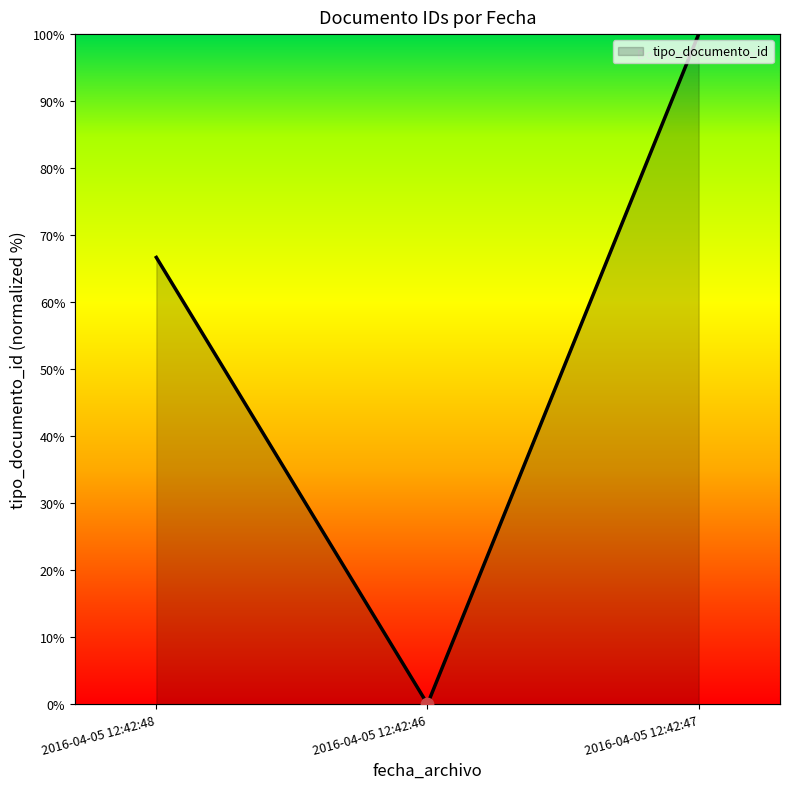

Which has a higher value, 2016-04-05 12:42:48 or 2016-04-05 12:42:46?

2016-04-05 12:42:48